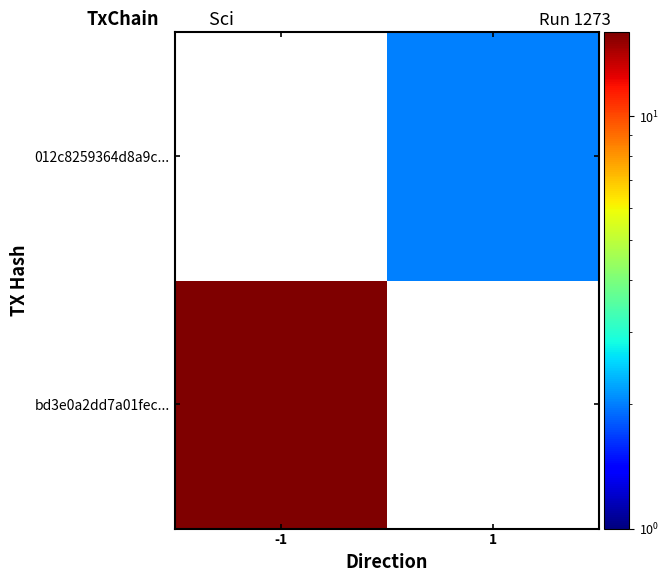

Which has a higher value, 1 or -1?

-1